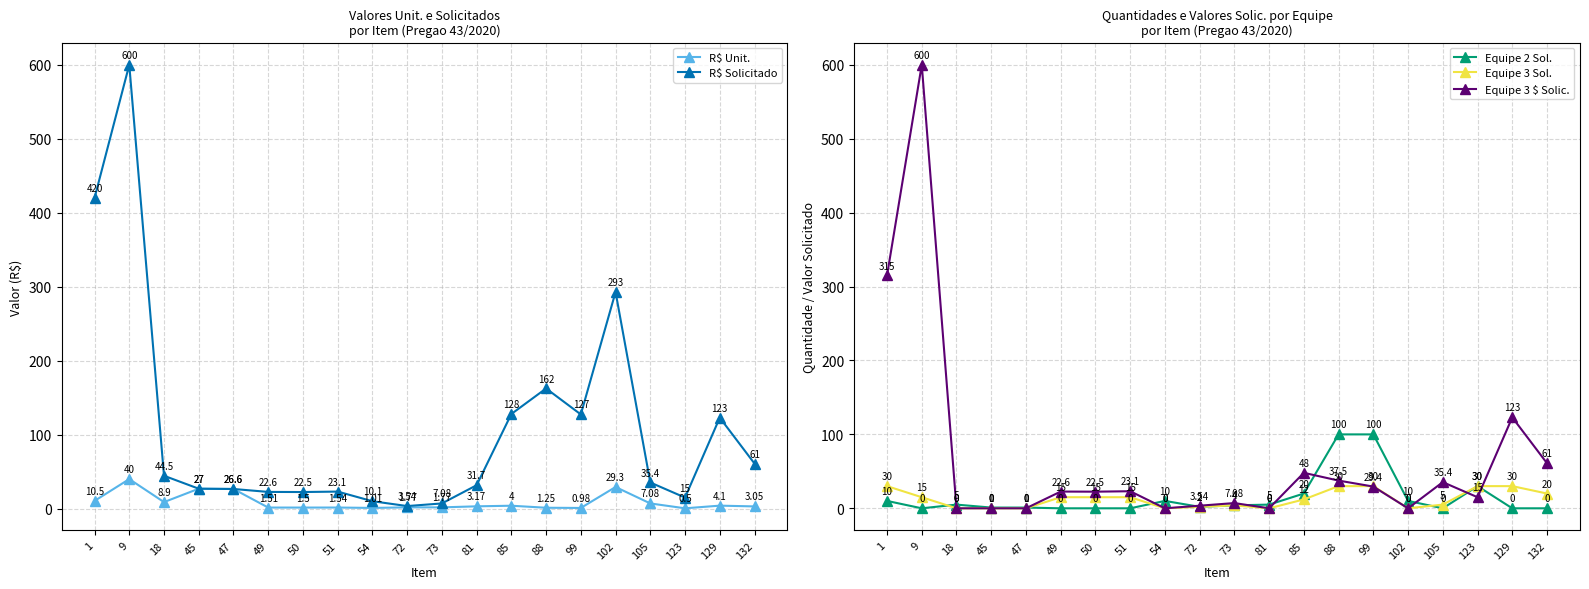

Reading left to right, transcribe all the data shown in this chart.

R$ Unit.: 10.5	40.0	8.9	27.0	26.6	1.5	1.5	1.5	1.0	1.8	1.8	3.2	4.0	1.2	1.0	29.3	7.1	0.5	4.1	3.0
R$ Solicitado: 420.0	600.0	44.5	27.0	26.6	22.6	22.5	23.1	10.1	3.5	7.1	31.7	128.0	162.5	127.4	292.9	35.4	15.0	123.0	61.0
Equipe 2 Sol.: 10.0	0.0	5.0	1.0	1.0	0.0	0.0	0.0	10.0	2.0	4.0	5.0	20.0	100.0	100.0	10.0	0.0	30.0	0.0	0.0
Equipe 3 Sol.: 30.0	15.0	0.0	0.0	0.0	15.0	15.0	15.0	0.0	2.0	4.0	0.0	12.0	30.0	30.0	0.0	5.0	30.0	30.0	20.0
Equipe 3 $ Solic.: 315.0	600.0	0.0	0.0	0.0	22.6	22.5	23.1	0.0	3.5	7.1	0.0	48.0	37.5	29.4	0.0	35.4	15.0	123.0	61.0